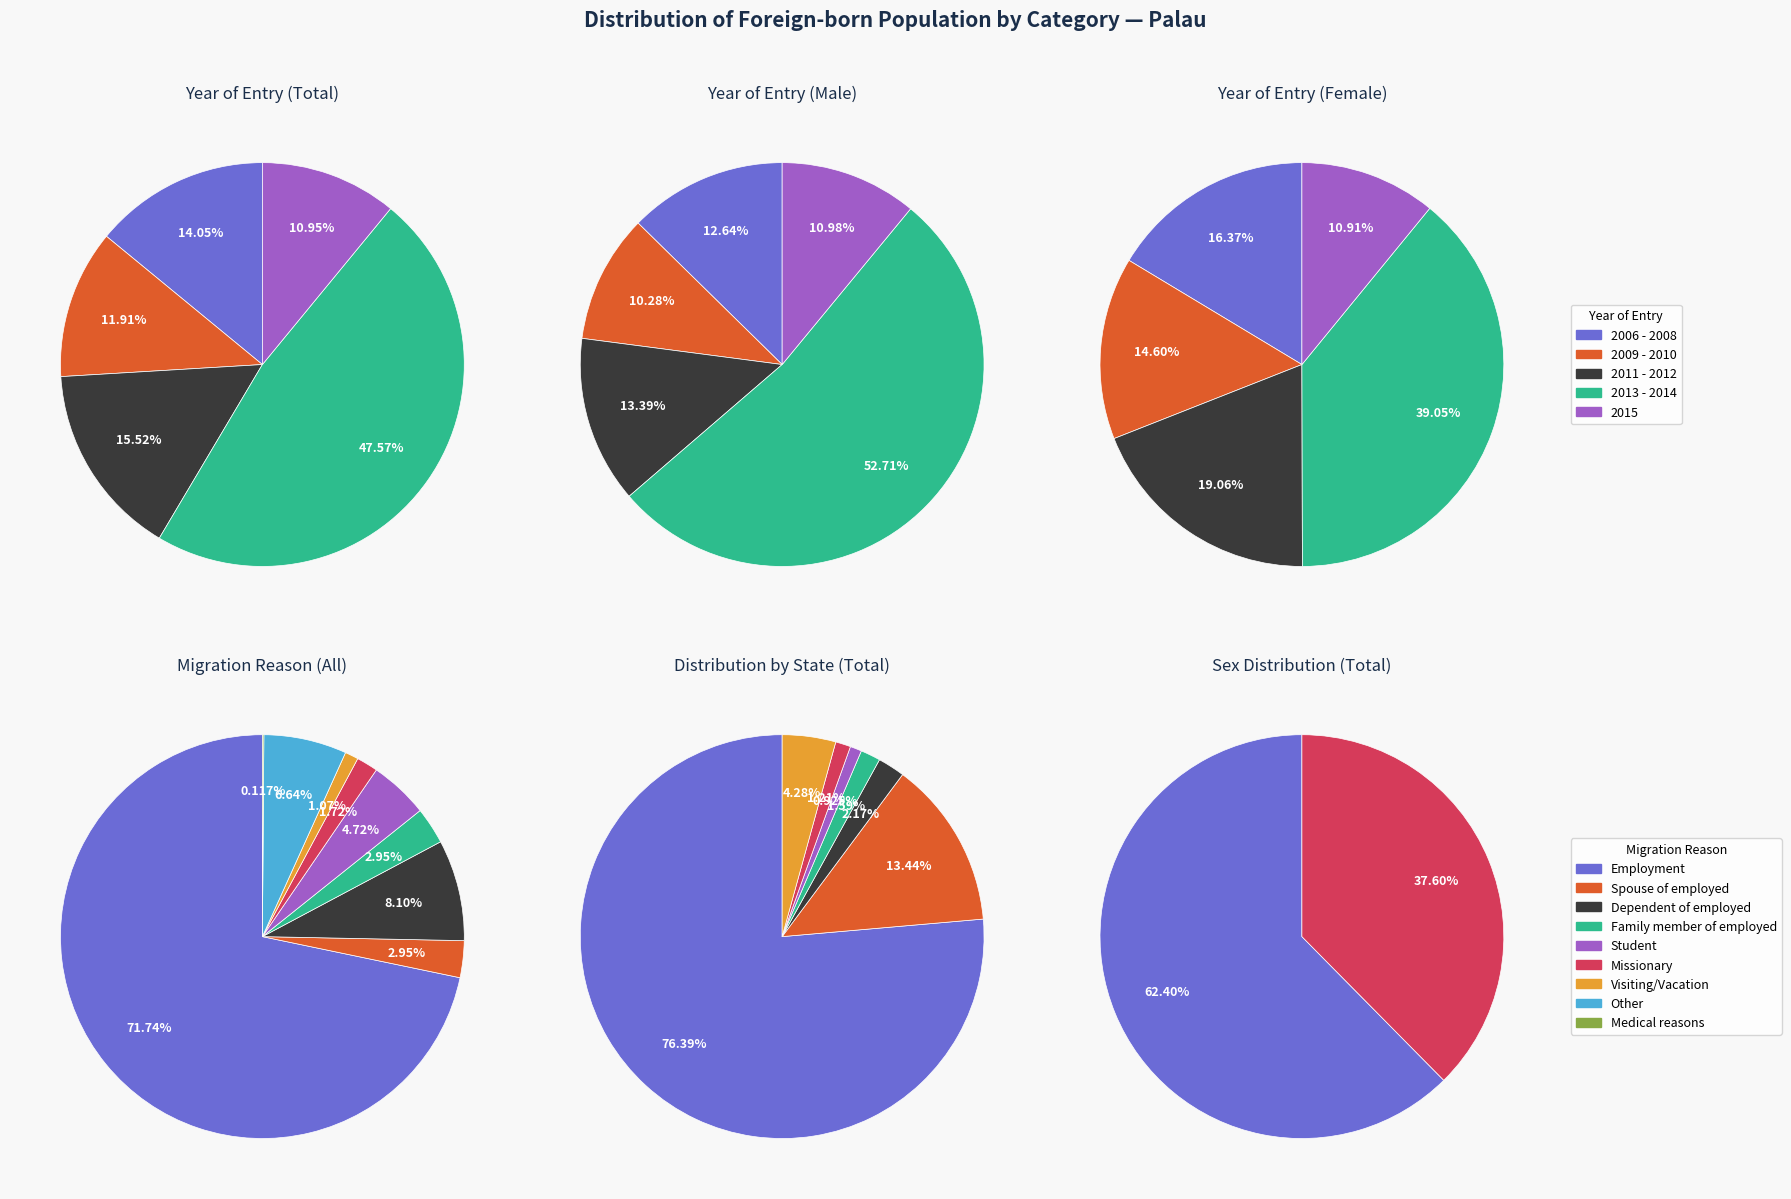

What is the ratio of the value at Family member of employed to the value at Dependent of employed?

0.4